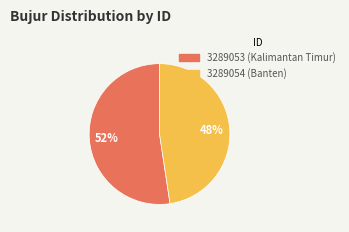

Is 3289053 (Kalimantan Timur) the majority of the pie?

Yes